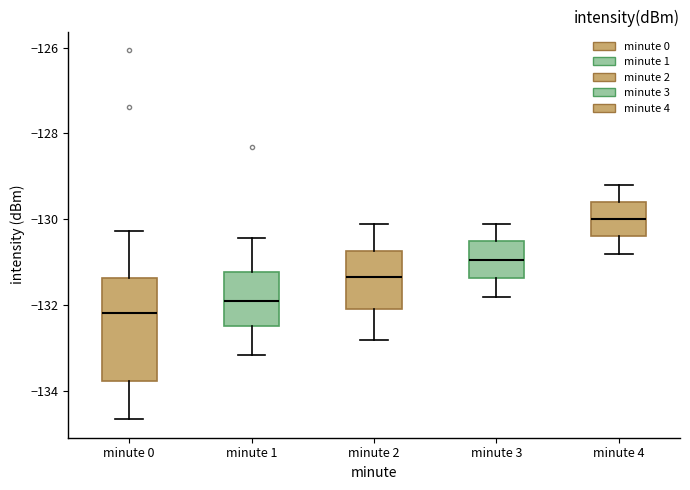

Which box is the tallest, from its lower edge to its upper edge?

minute 0